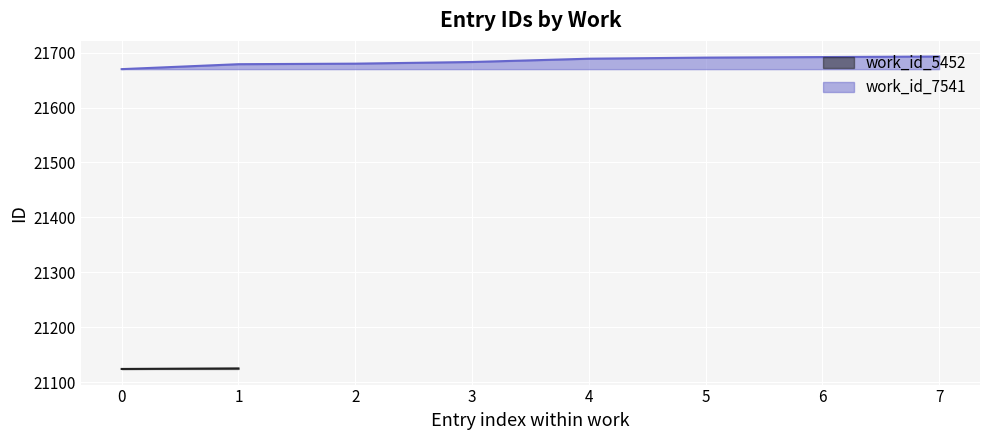

What is the maximum value shown in the chart?

21693